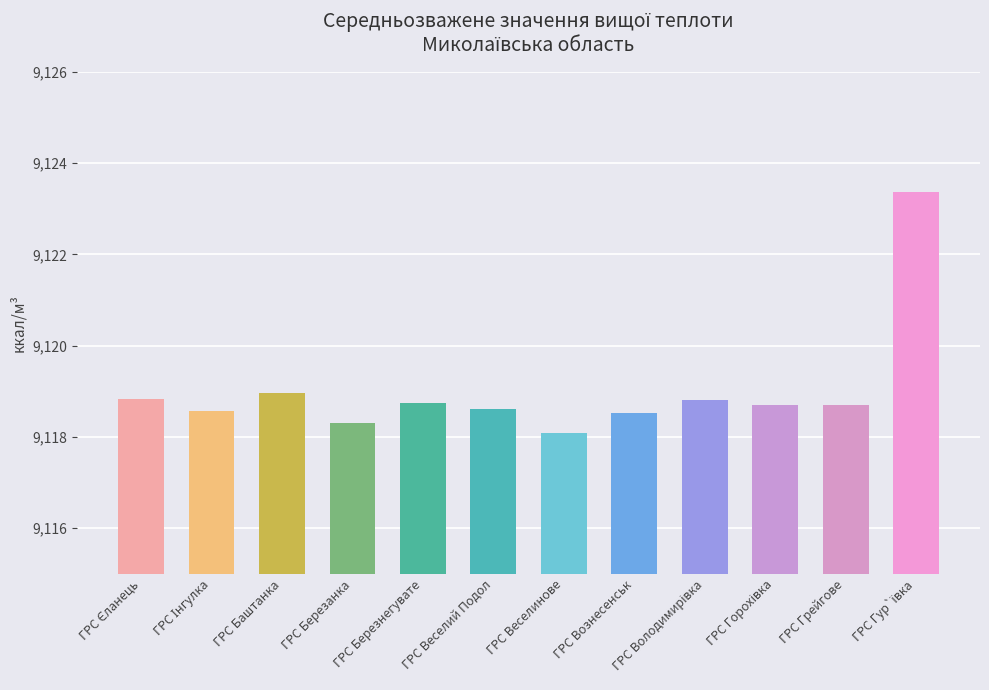

True or false: the data shows 9118.5 at ГРС Вознесенськ.

True